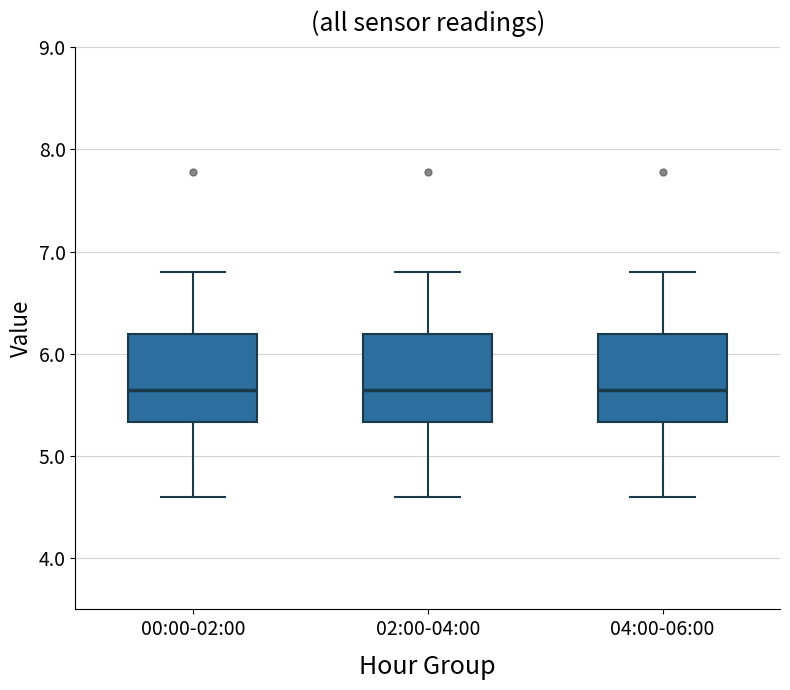

Where is the lower edge of the box for 00:00-02:00 on the y-axis? The values are not printed on the chart, so give them approximately, as read against the axis.

5.3